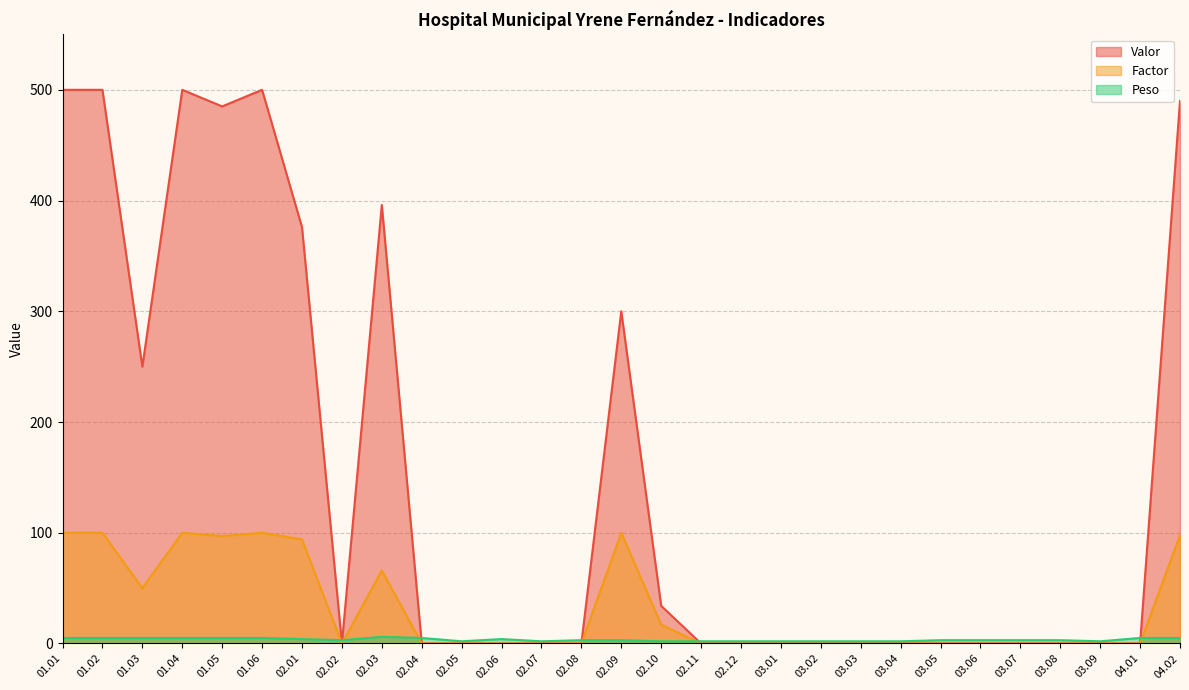

True or false: Peso and Factor intersect in this chart.

True